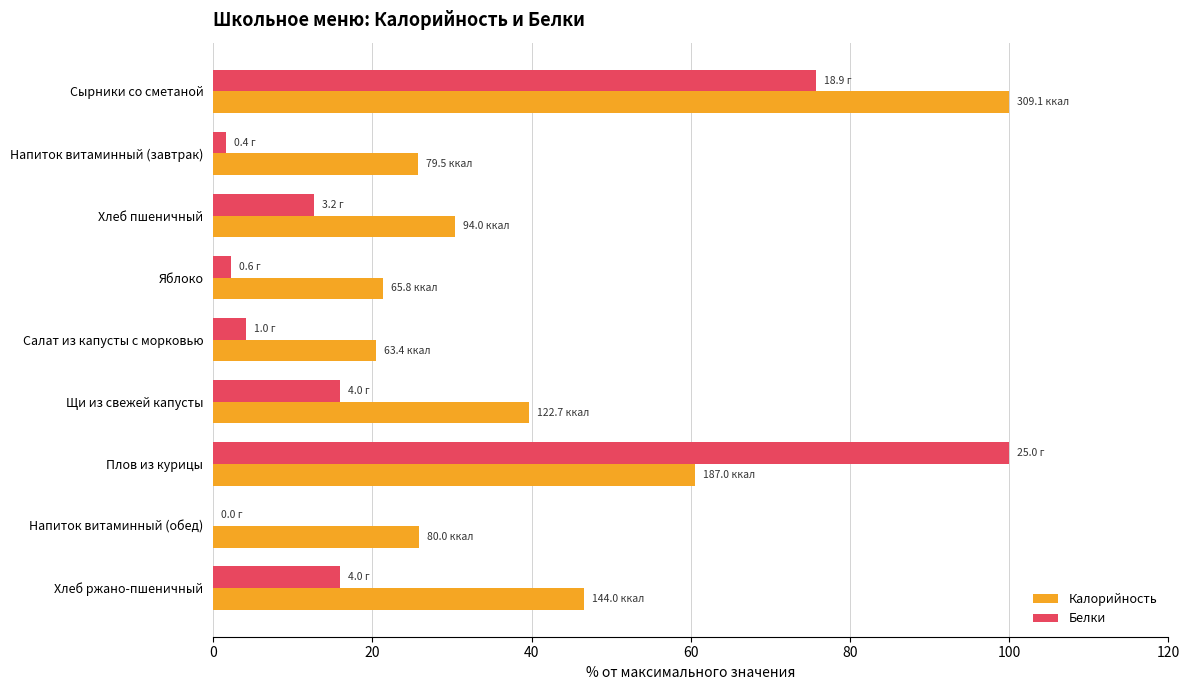

Which series has the largest total across all categories?

Калорийность